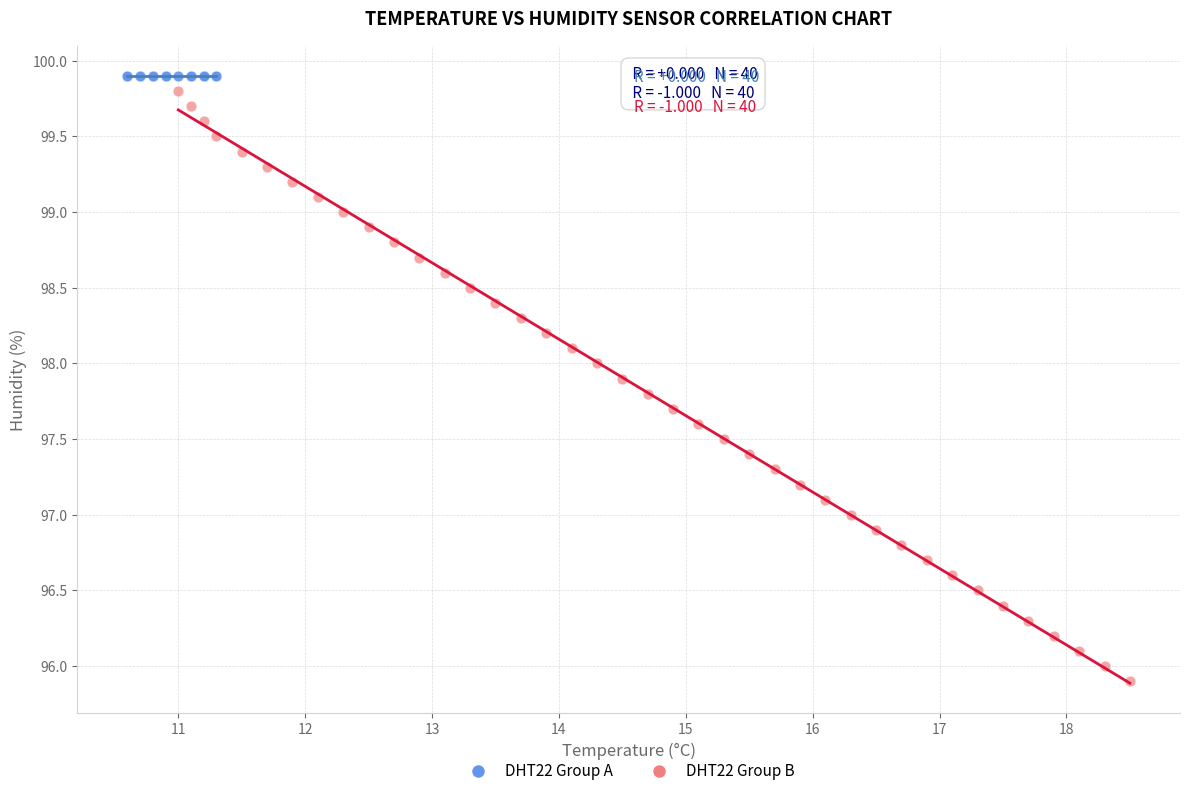

What are all the series names shown in the legend?

DHT22 Group A, DHT22 Group B